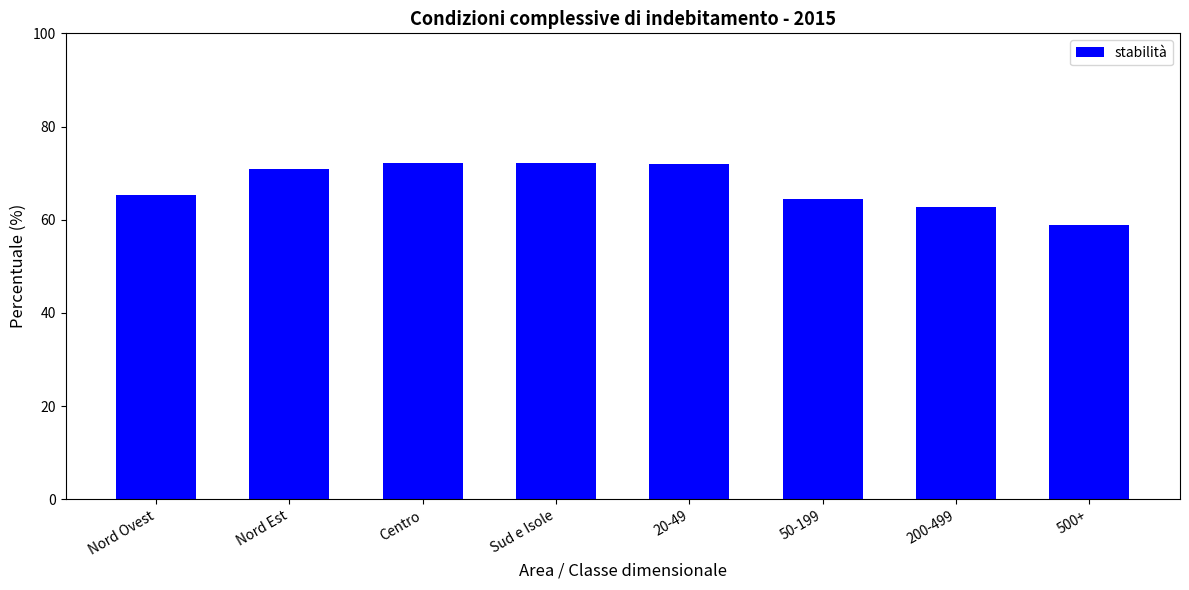

The chart shows a value of 64.4 at 50-199. True or false?

True